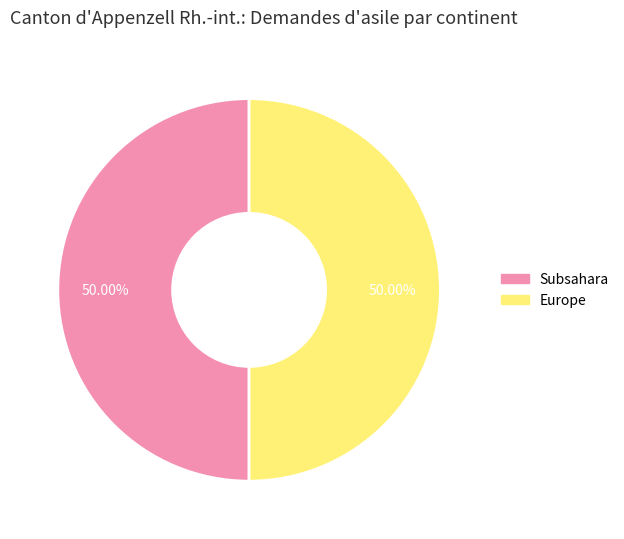

How many slices are in this pie chart?

2